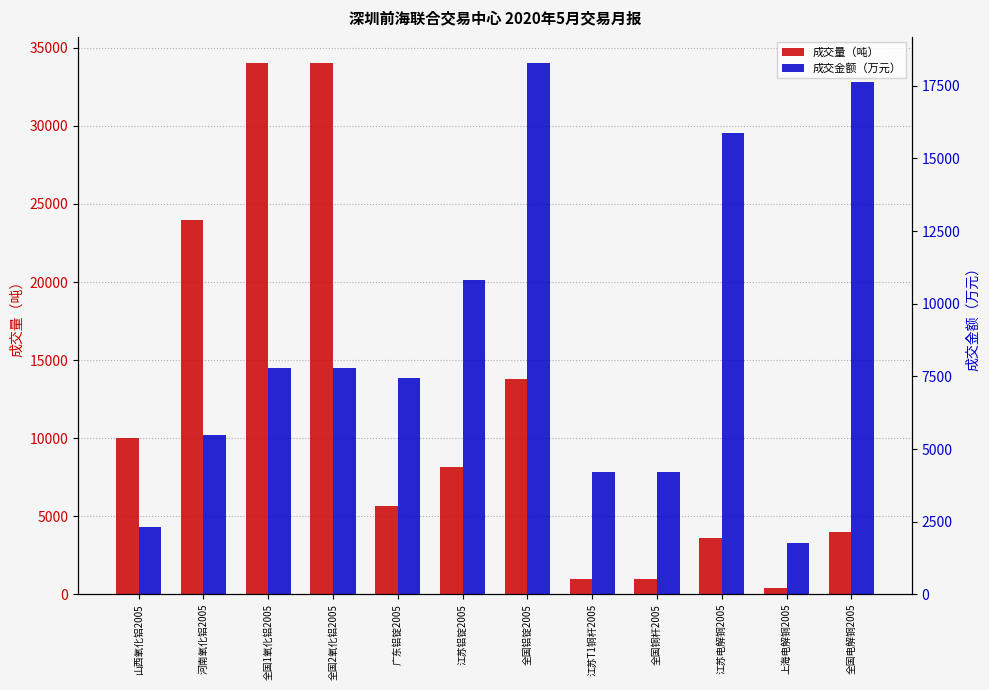

Reading right to left, transcribe all the data shown in this chart.

成交量（吨）: 全国电解铜2005=4000.0	上海电解铜2005=400.0	江苏电解铜2005=3600.0	全国铜杆2005=960.0	江苏T1铜杆2005=960.0	全国铝锭2005=13762.5	江苏铝锭2005=8126.5	广东铝锭2005=5636.0	全国2氧化铝2005=34000.0	全国1氧化铝2005=34000.0	河南氧化铝2005=24000.0	山西氧化铝2005=10000.0
成交金额（万元）: 全国电解铜2005=17631.6	上海电解铜2005=1748.4	江苏电解铜2005=15883.2	全国铜杆2005=4202.4	江苏T1铜杆2005=4202.4	全国铝锭2005=18272.0	江苏铝锭2005=10819.2	广东铝锭2005=7452.8	全国2氧化铝2005=7780.0	全国1氧化铝2005=7780.0	河南氧化铝2005=5480.0	山西氧化铝2005=2300.0